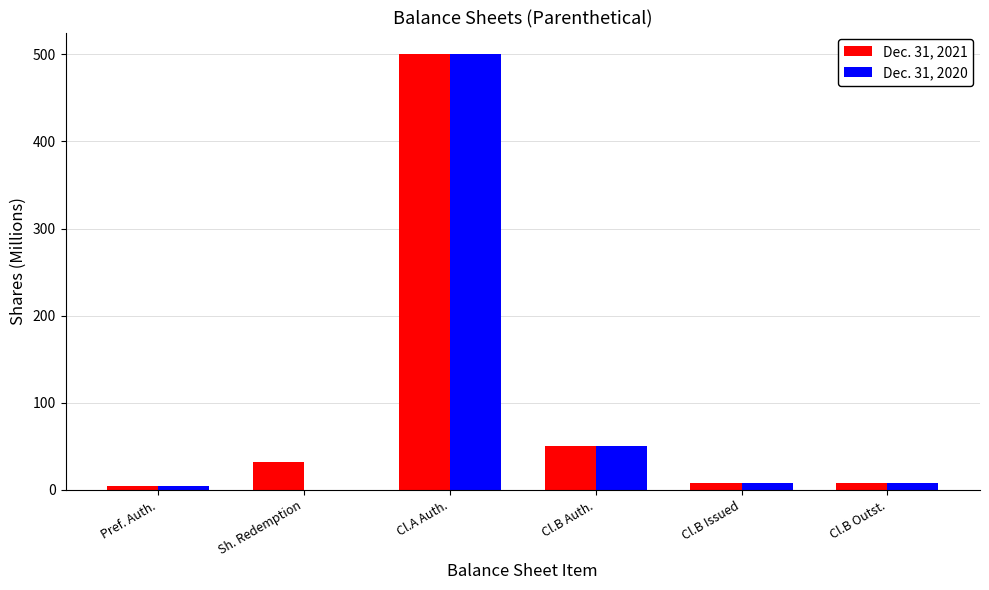

Reading left to right, what are all the values shown in this chart?

Dec. 31, 2021: 5.0	31.6	500.0	50.0	7.9	7.9
Dec. 31, 2020: 5.0	0.0	500.0	50.0	7.9	7.9